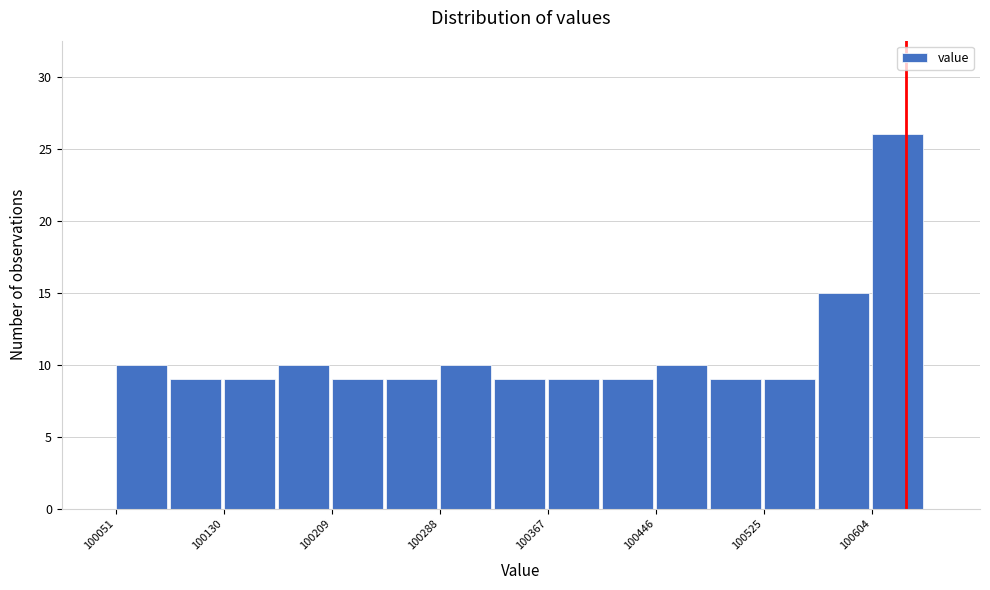

Read against the x-axis, roughly where is the centre of the tallest bar?

100620